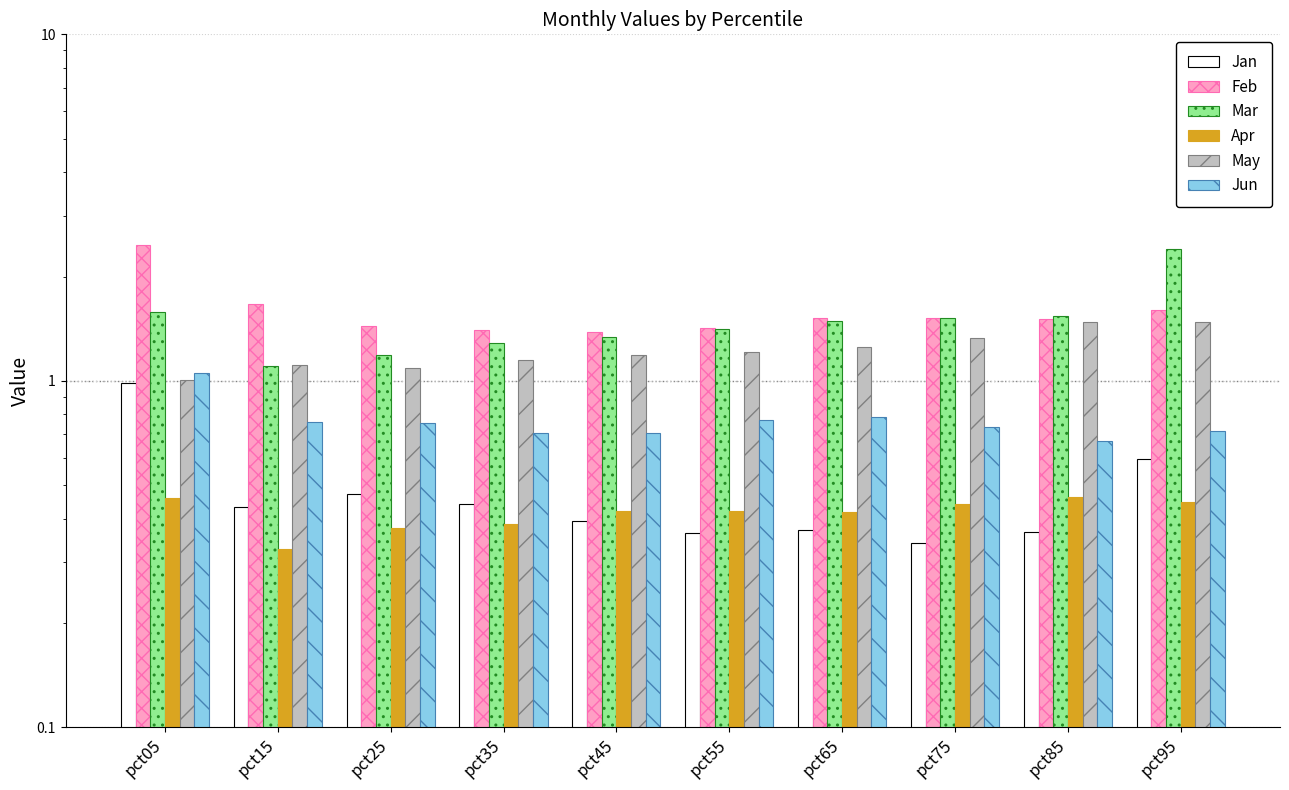

What is the difference between the highest and lowest values at pct25?

1.1